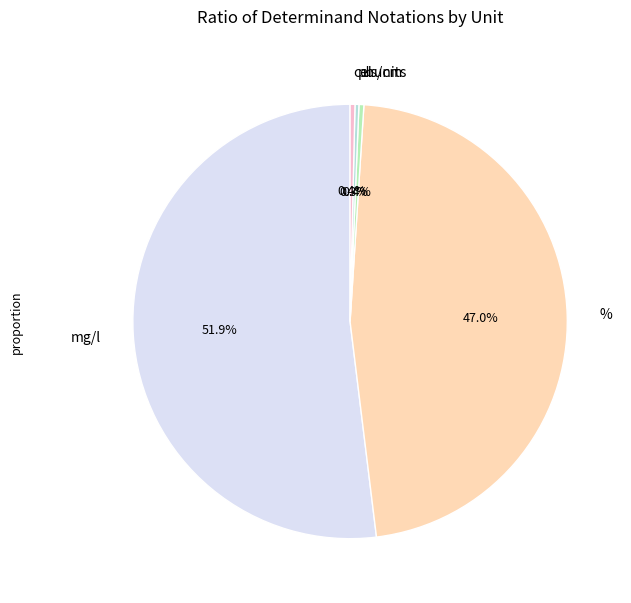

Which category accounts for the majority?

mg/l